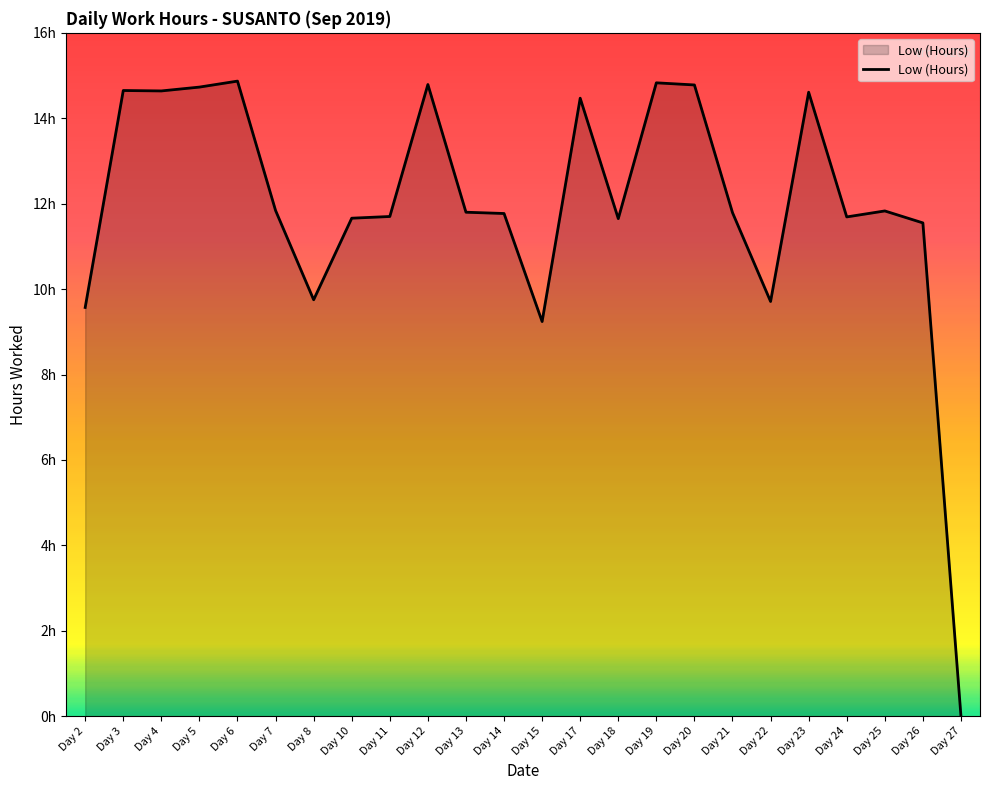

Does the chart have visible grid lines?

No